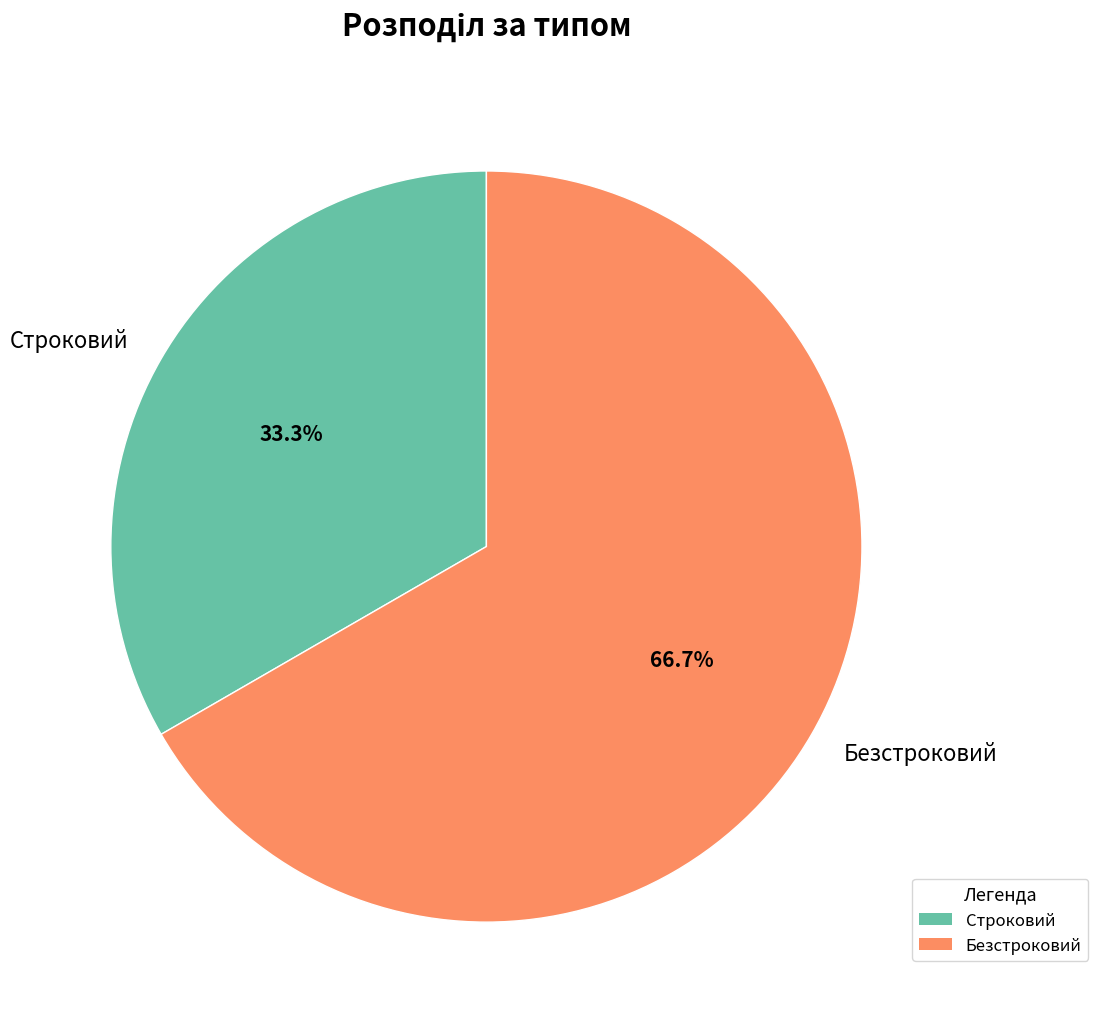

To the nearest percent, what portion does Строковий represent?

33%